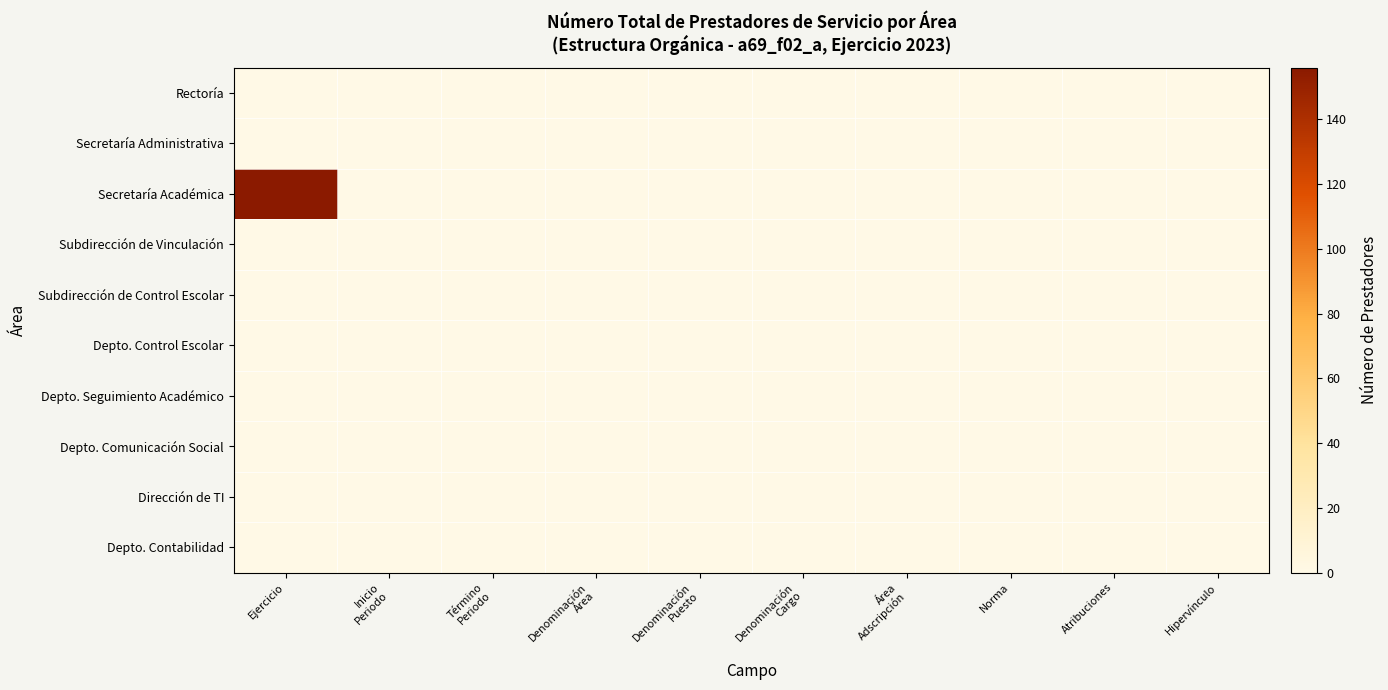

At how many categories does at least one series exceed 100?

1